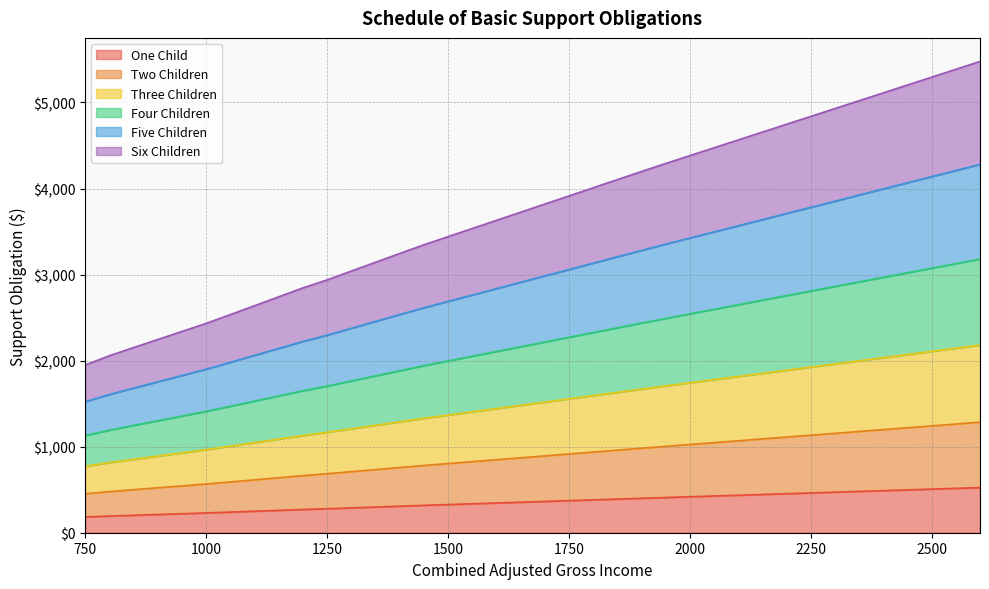

Count the number of categories in the chart.

38